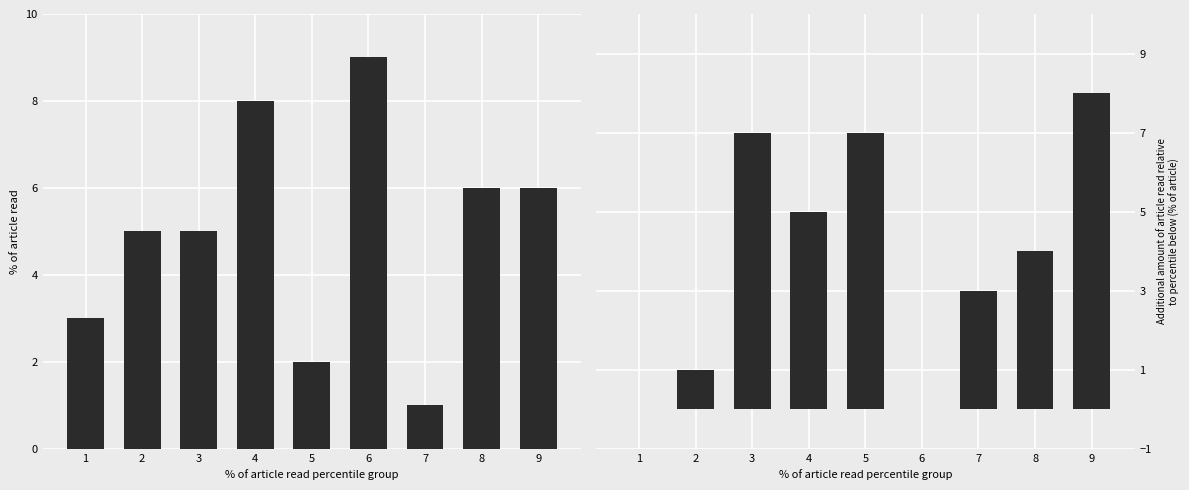

True or false: col_4 has a value of 1 at 1.

False